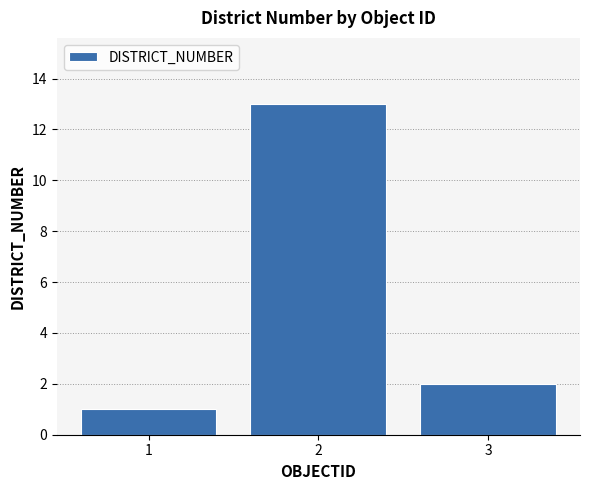

Reading left to right, transcribe all the data shown in this chart.

1=1	2=13	3=2